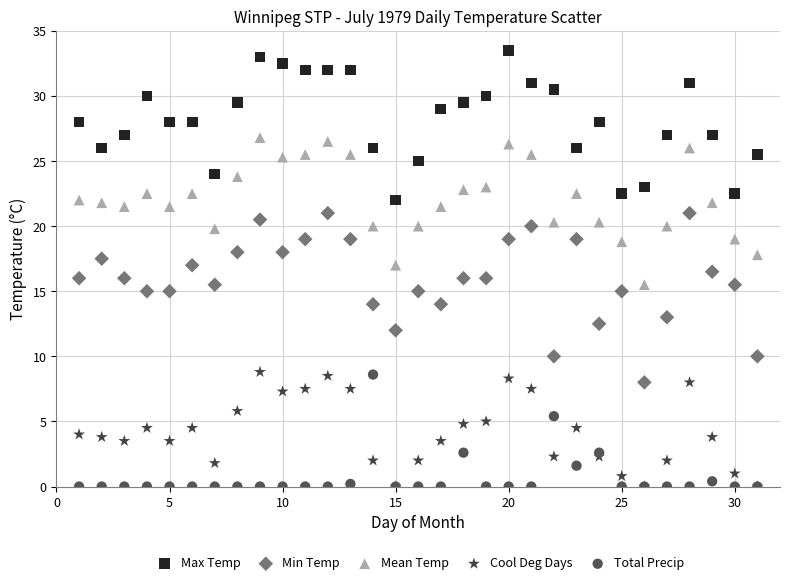

What are all the series names shown in the legend?

Max Temp, Min Temp, Mean Temp, Cool Deg Days, Total Precip